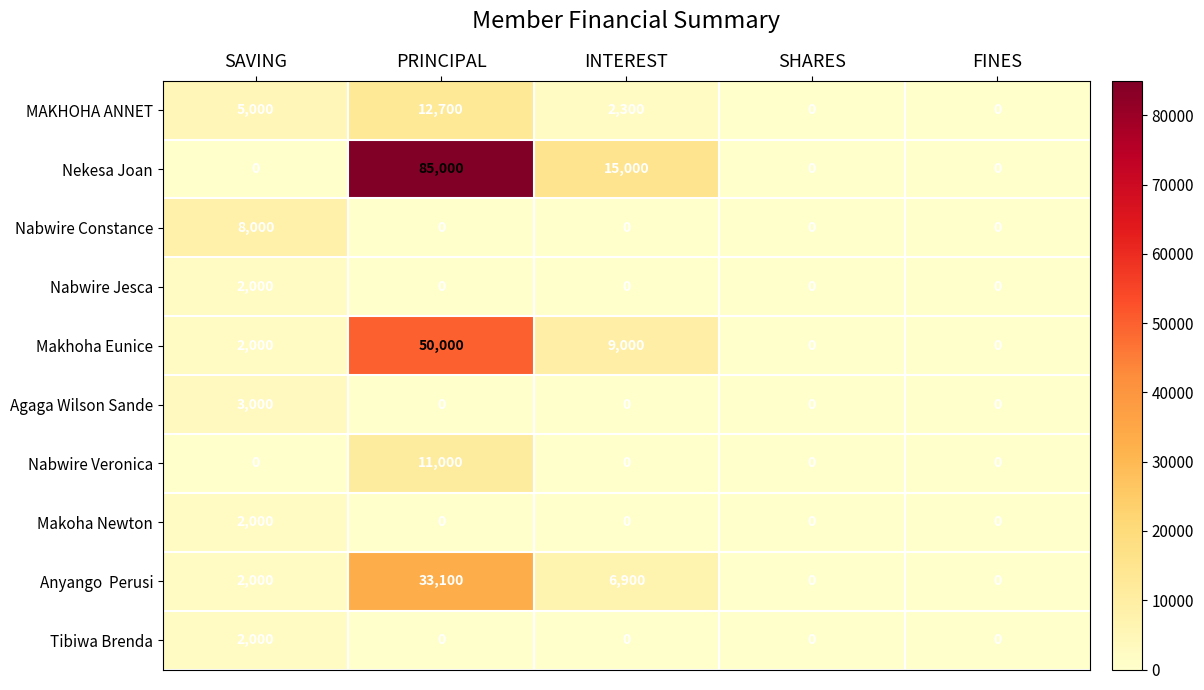

At which category does the chart reach its peak across all series?

PRINCIPAL